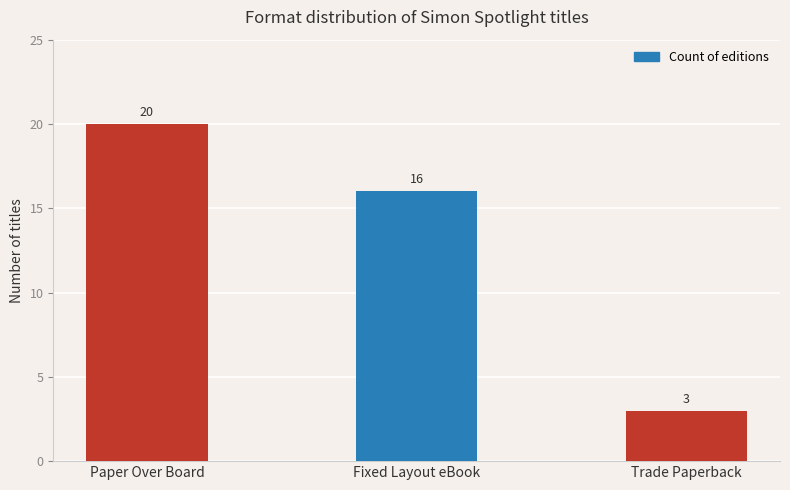

Does the chart contain stacked bars?

No